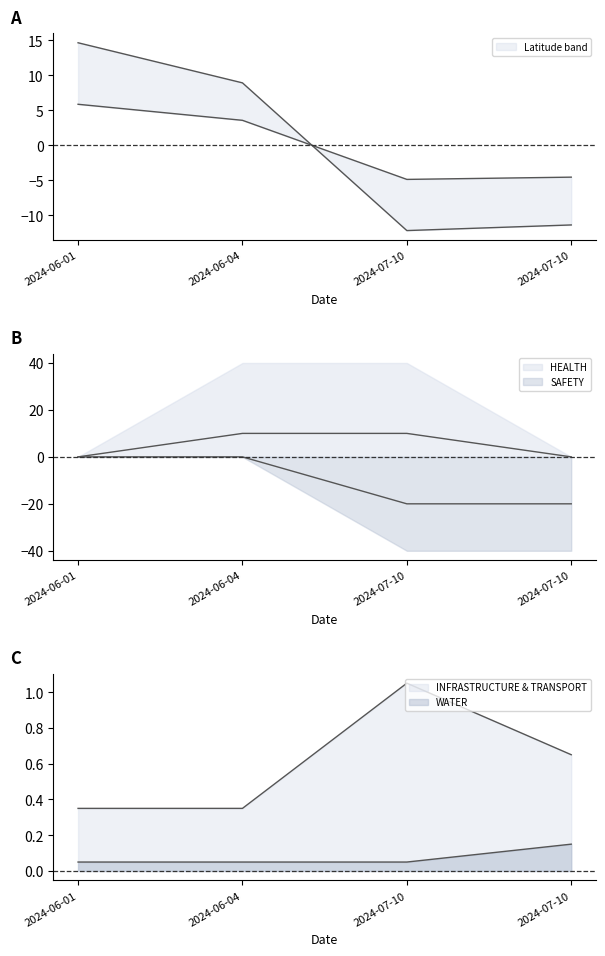

True or false: HEALTH has a value of 10.0 at 2024-07-10.

True